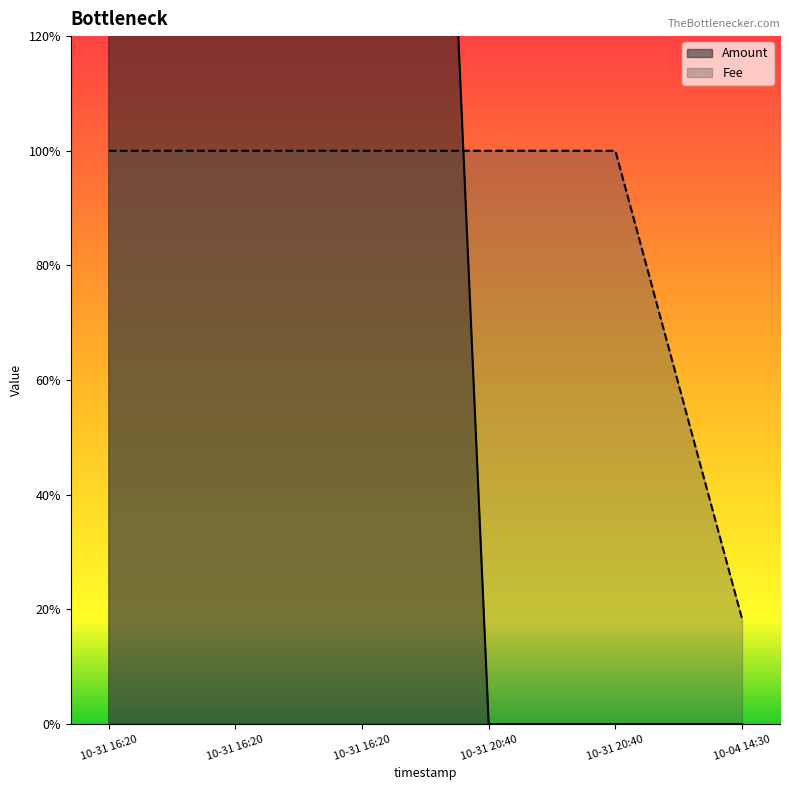

What is the value of the Amount point at the 2nd from the left?

3.0